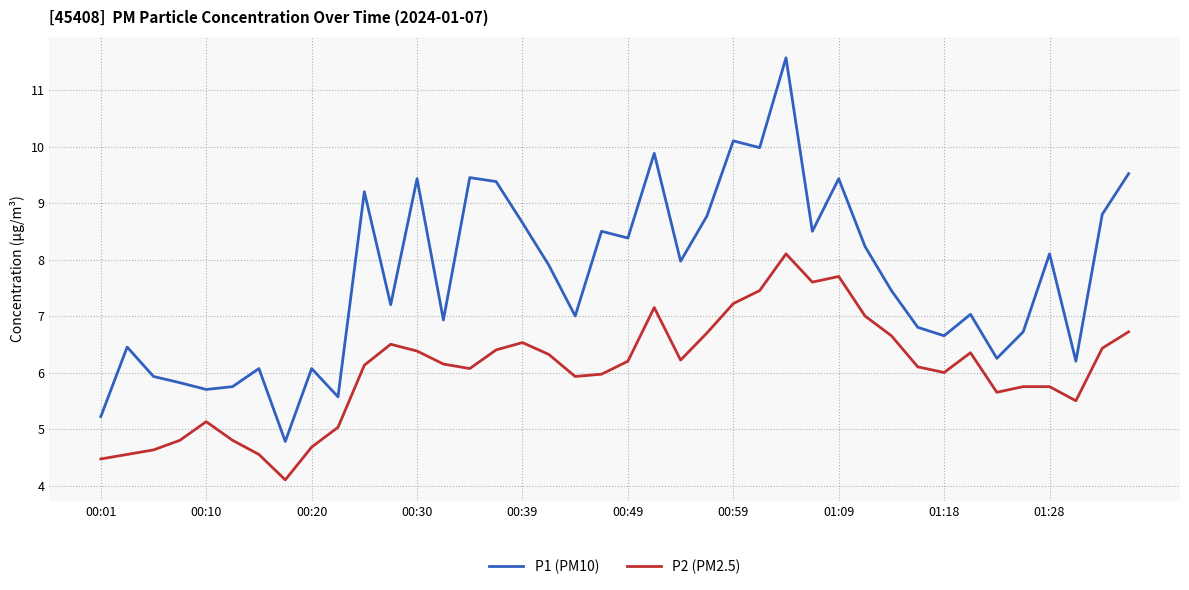

True or false: P1 (PM10) and P2 (PM2.5) intersect in this chart.

False